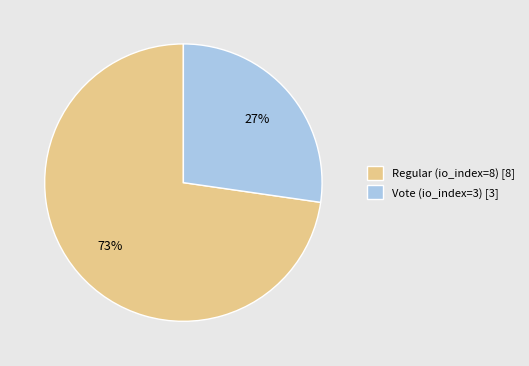

Do Regular (io_index=8) [8] and Vote (io_index=3) [3] together represent more than half of the pie?

Yes